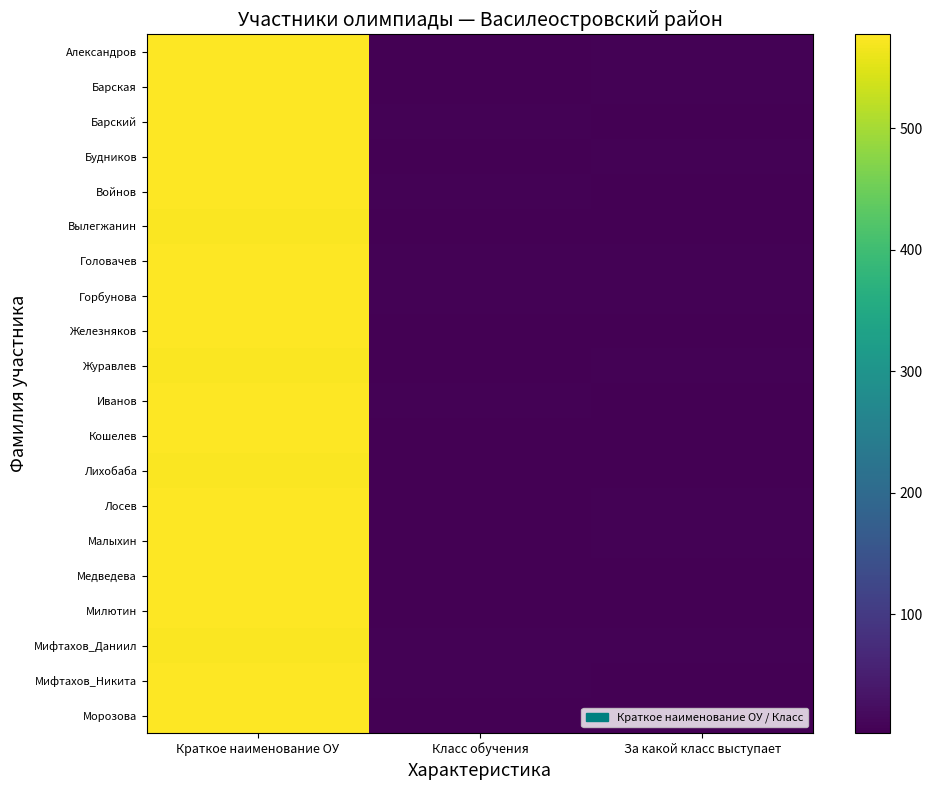

What is the difference between the highest and lowest values at Класс обучения?

3.5